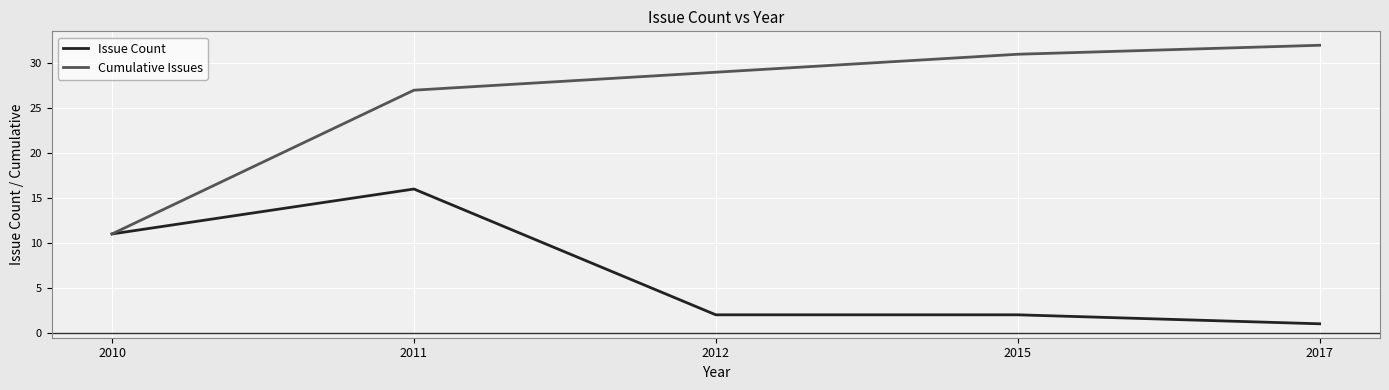

Which series has the widest spread of values?

Cumulative Issues